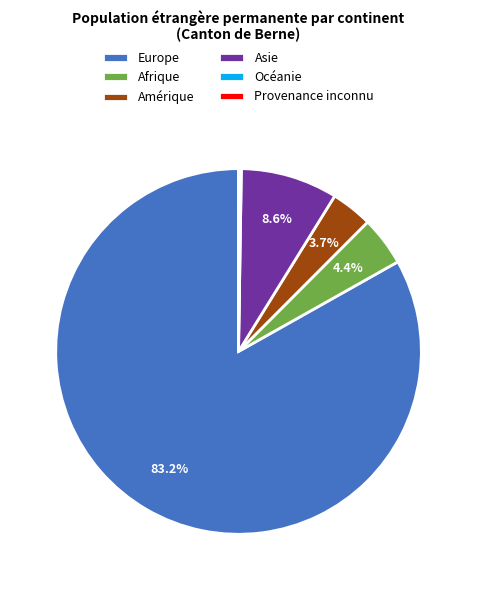

To the nearest percent, what portion does Asie represent?

9%